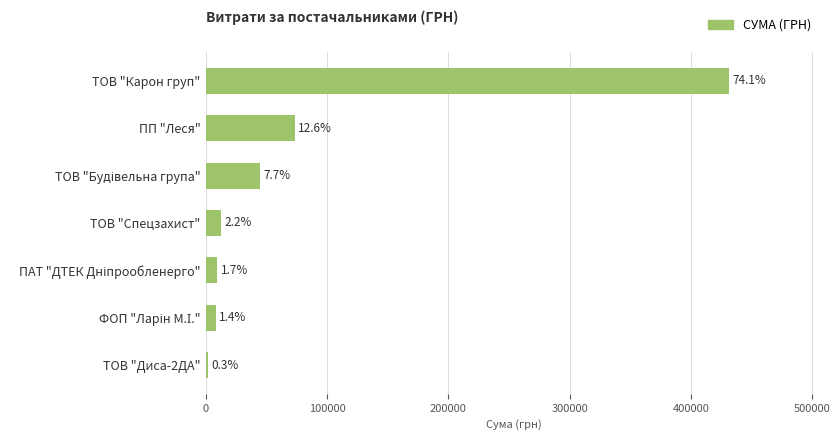

What is the minimum value shown in the chart?

1700.0